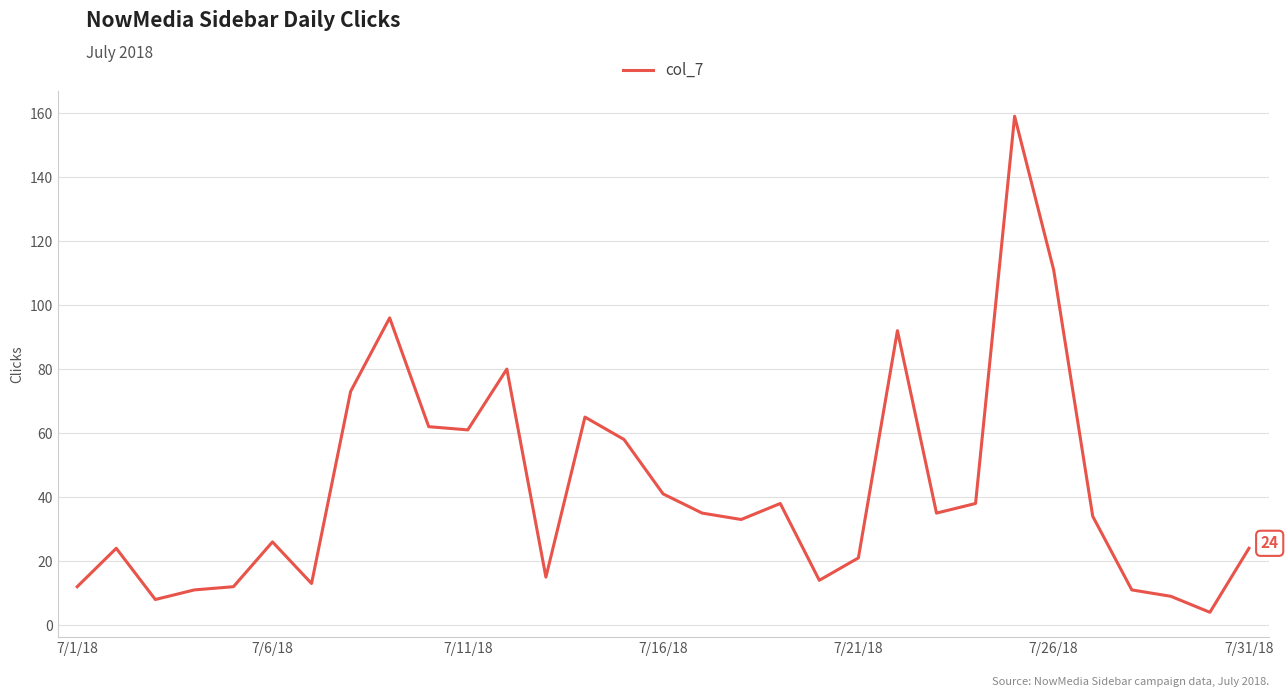

What is the difference between the maximum and minimum values?

155